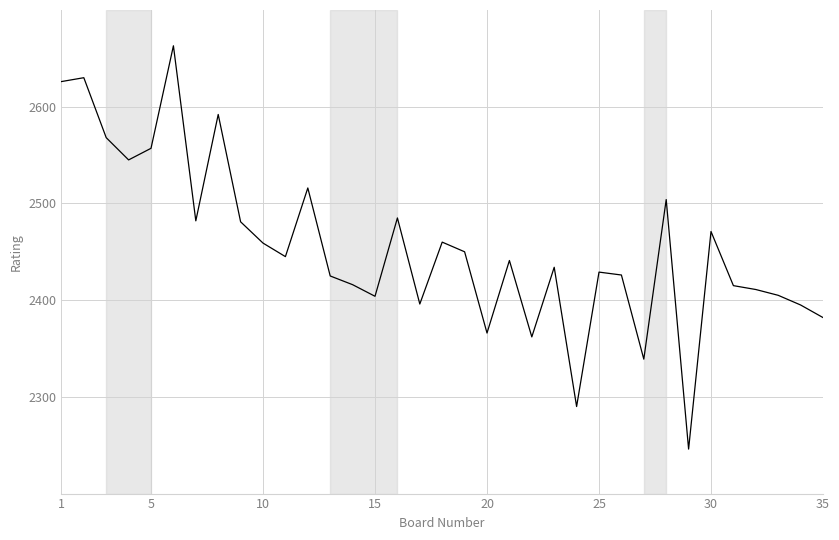

How many distinct data groups are displayed?

1